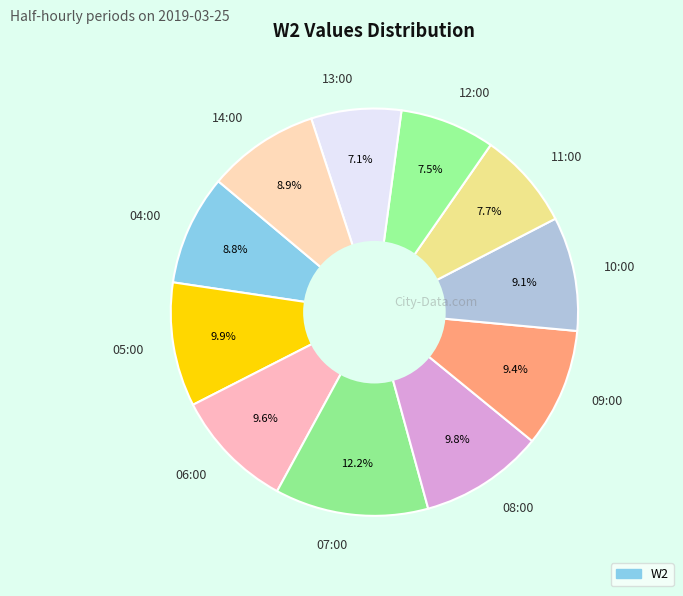

Is there any slice that represents more than half of the pie?

No